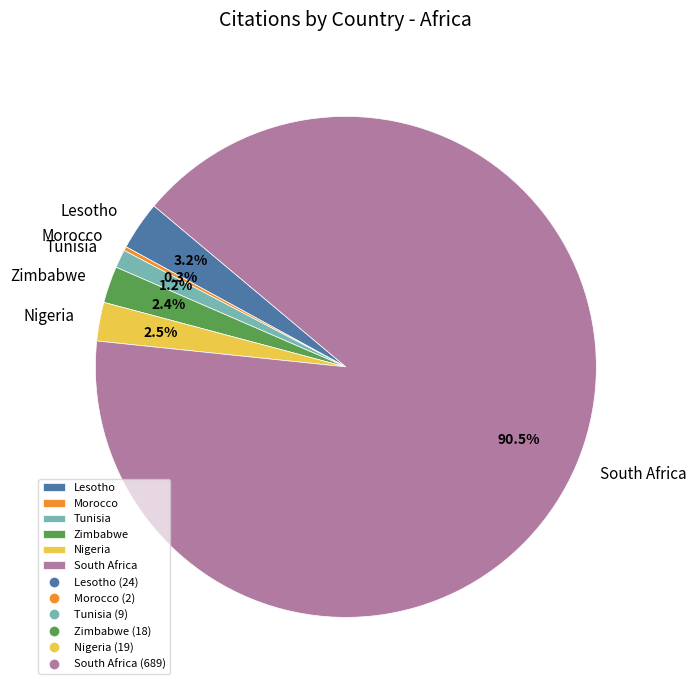

Is it true that Zimbabwe is 2% of the pie?

True